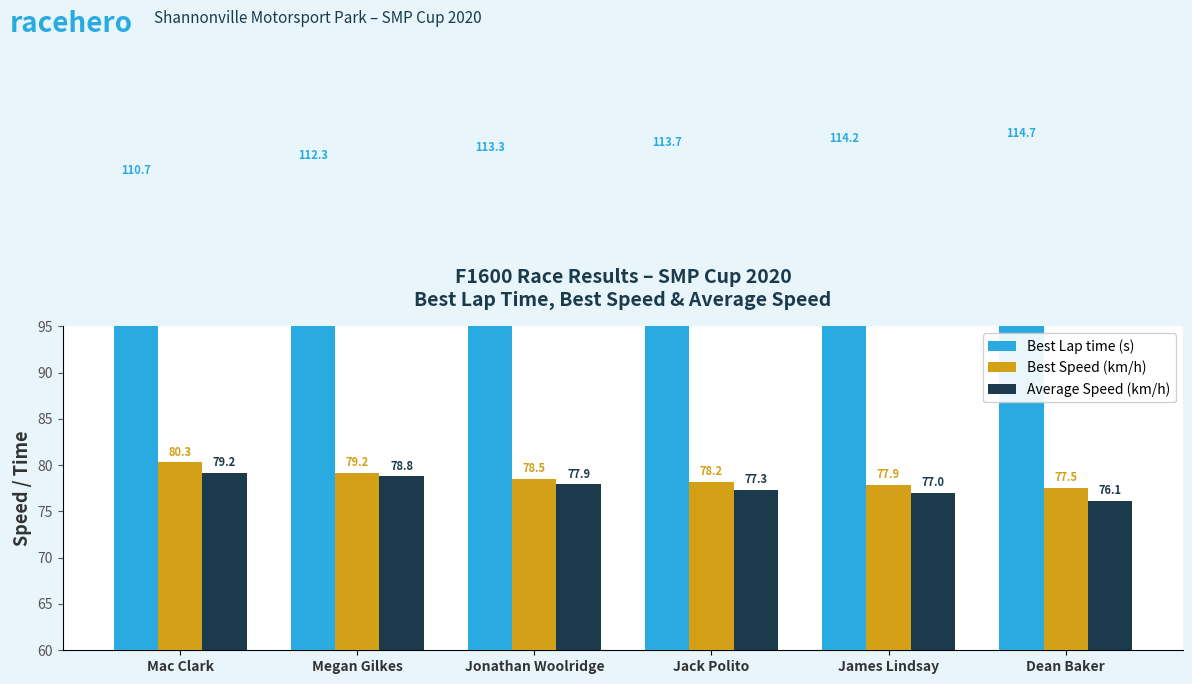

Reading right to left, transcribe all the data shown in this chart.

Best Lap time (s): 114.7	114.2	113.7	113.3	112.3	110.7
Best Speed (km/h): 77.5	77.9	78.2	78.5	79.2	80.3
Average Speed (km/h): 76.1	77.0	77.3	77.9	78.8	79.2